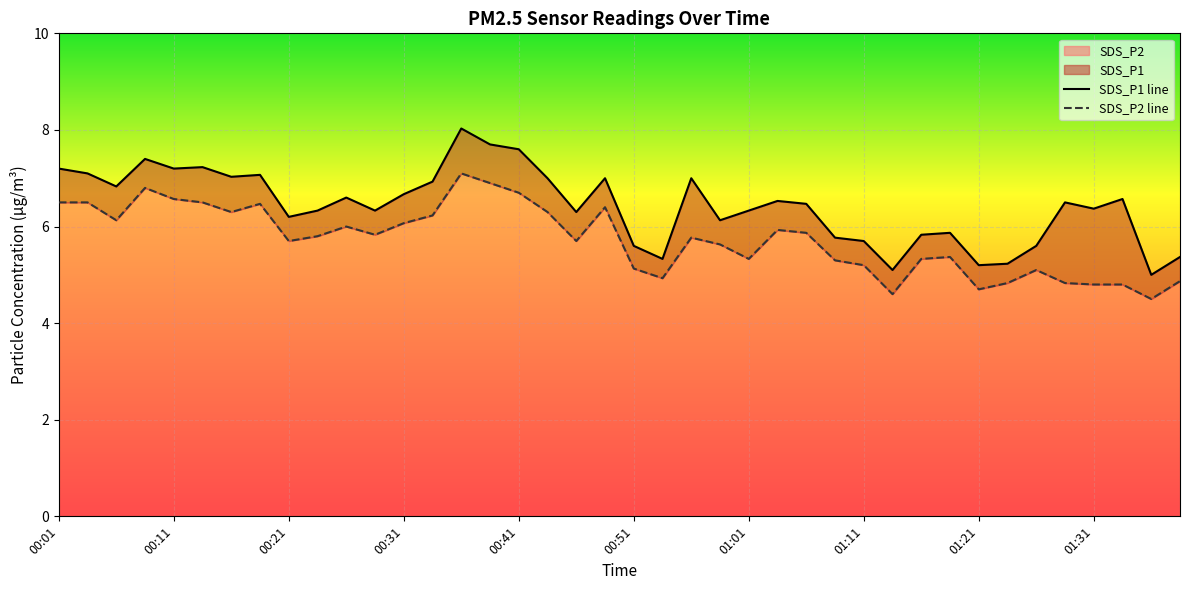

The SDS_P2 series shows 6.6 at 00:11. True or false?

True